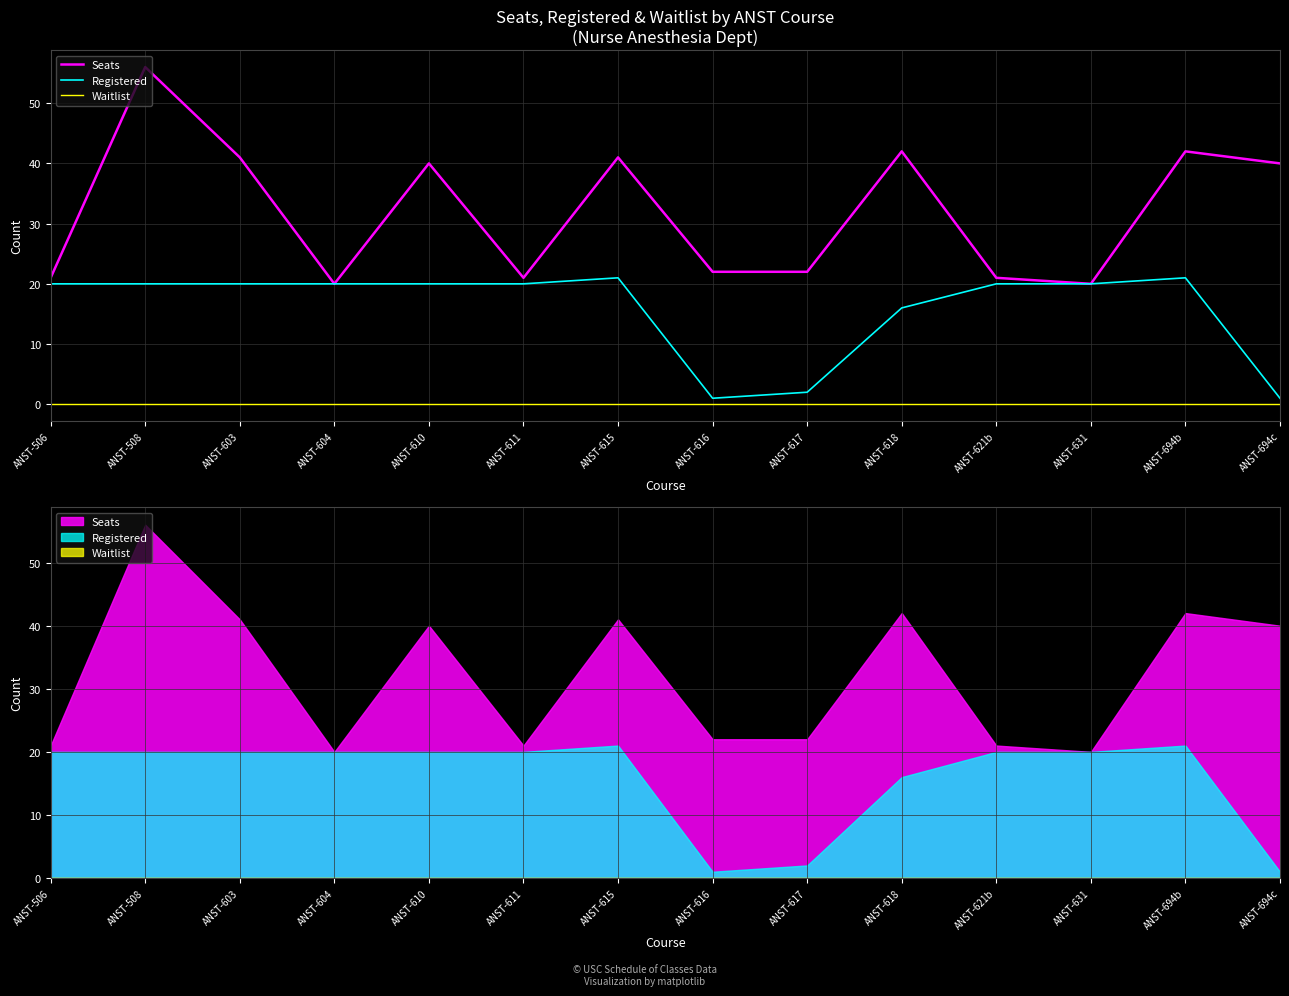

Does the chart display data point markers on the line(s)?

No